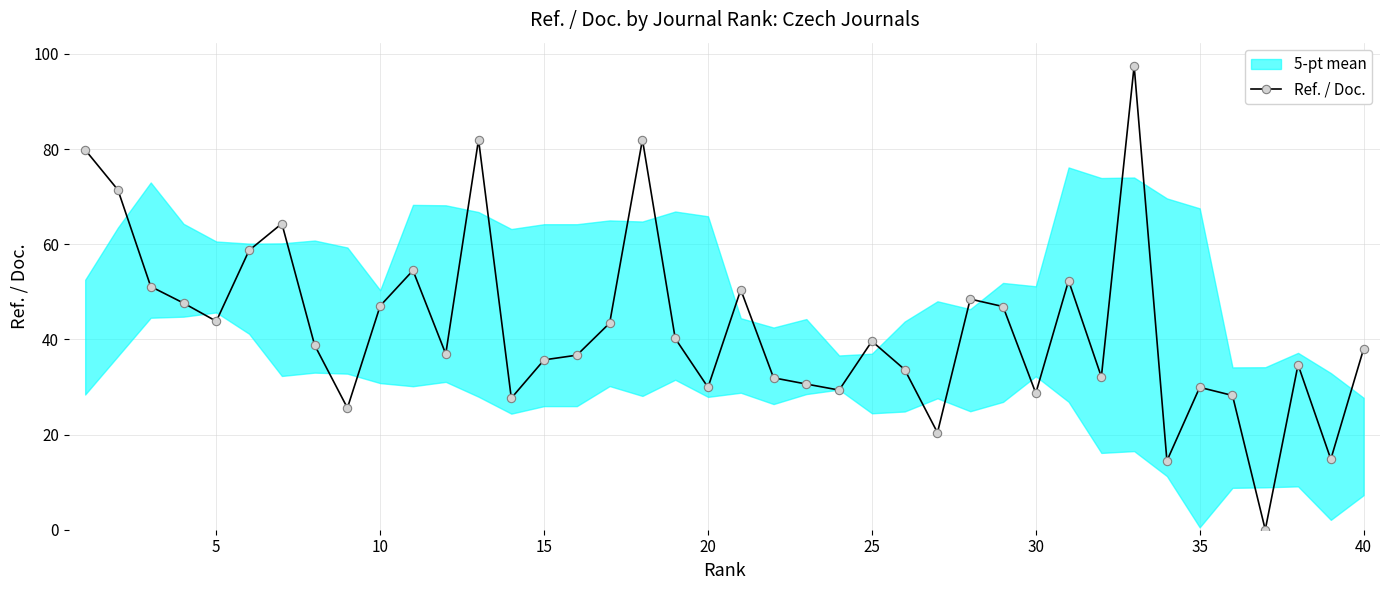

Does the chart display data point markers on the line(s)?

Yes